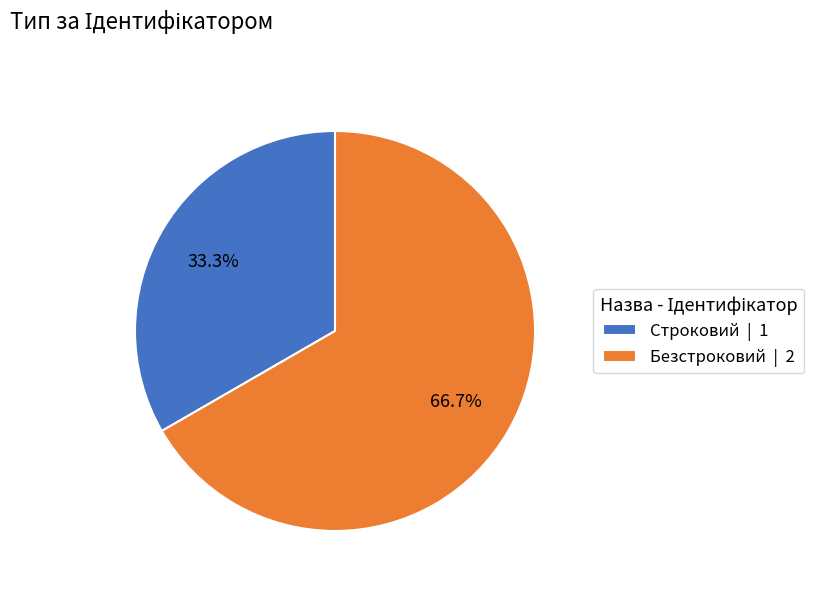

True or false: Строковий accounts for 33% of the total.

True